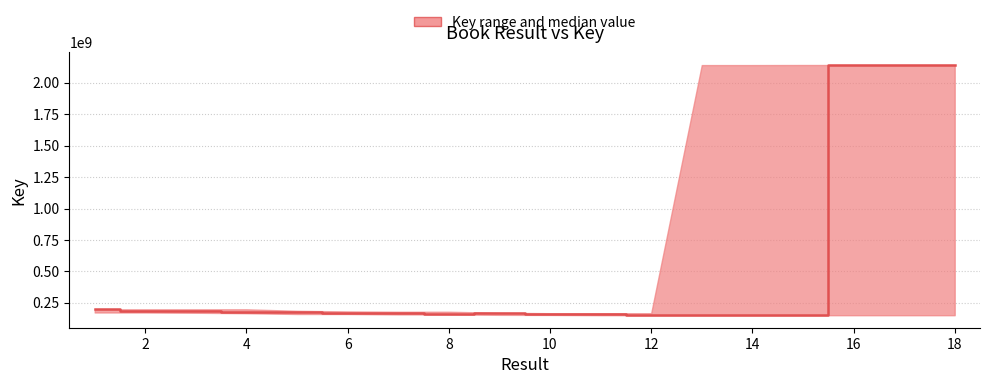

How many points are lower than both their immediate neighbors (excluding endpoints)?

4